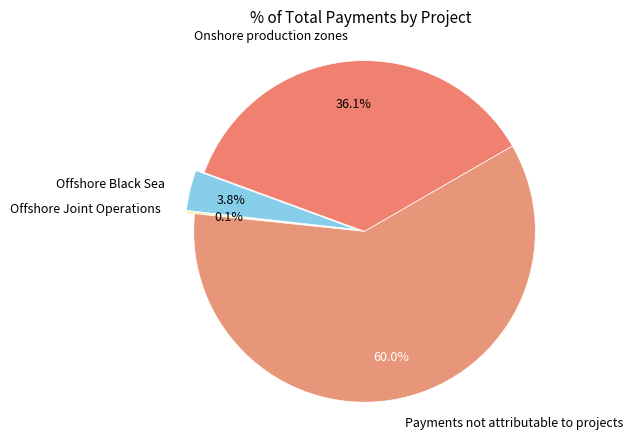

True or false: Onshore production zones accounts for 43% of the total.

False